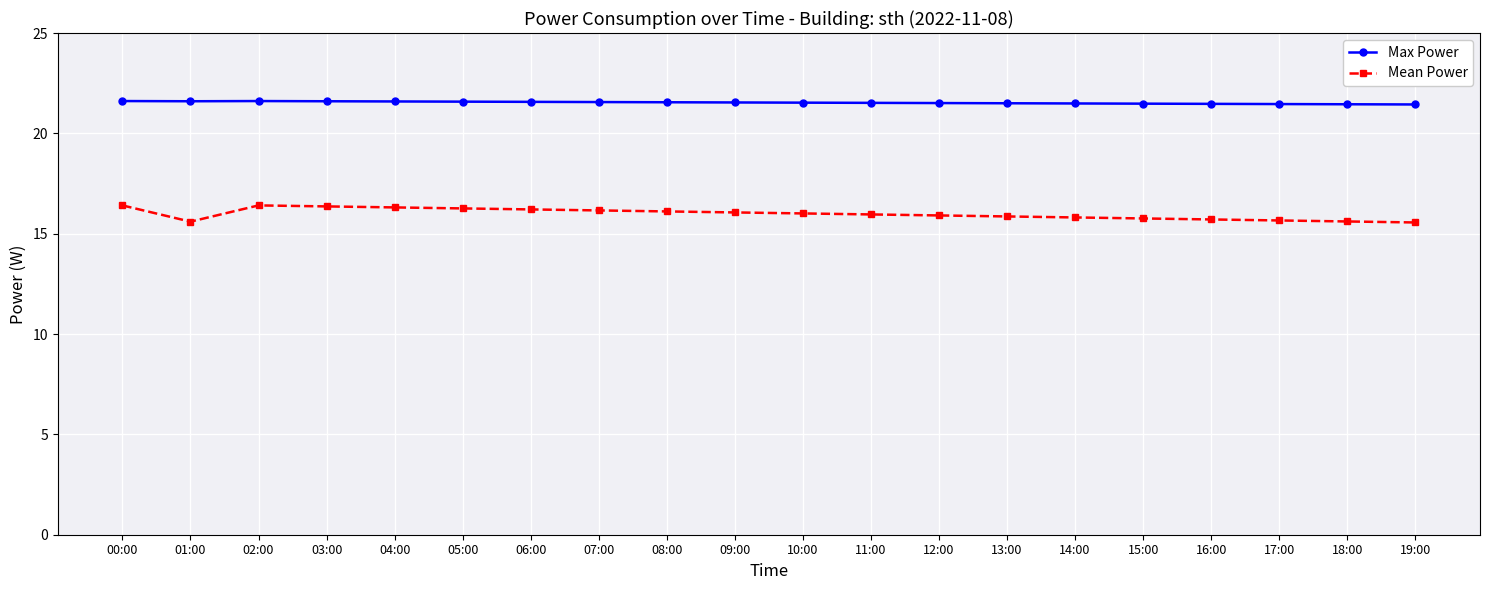

What is the smallest value displayed?

15.6